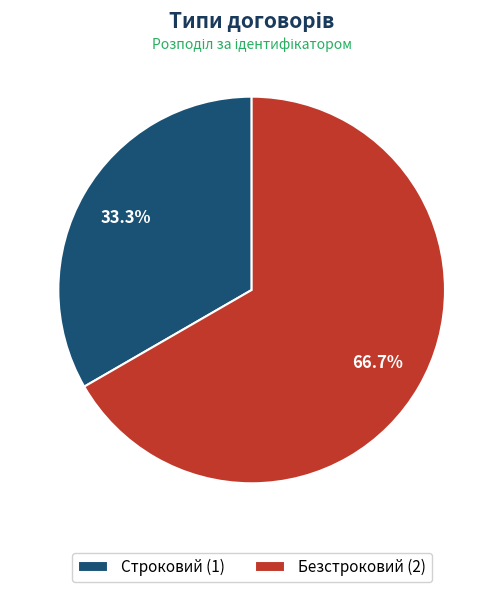

To the nearest percent, what is the combined percentage of Безстроковий and Строковий?

100%